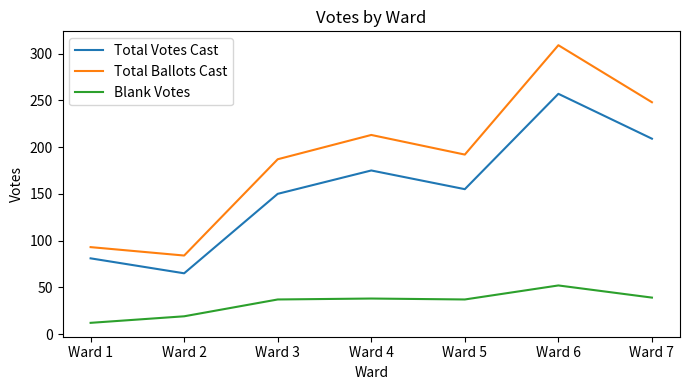

What is the difference between the highest and lowest values at Ward 6?

257